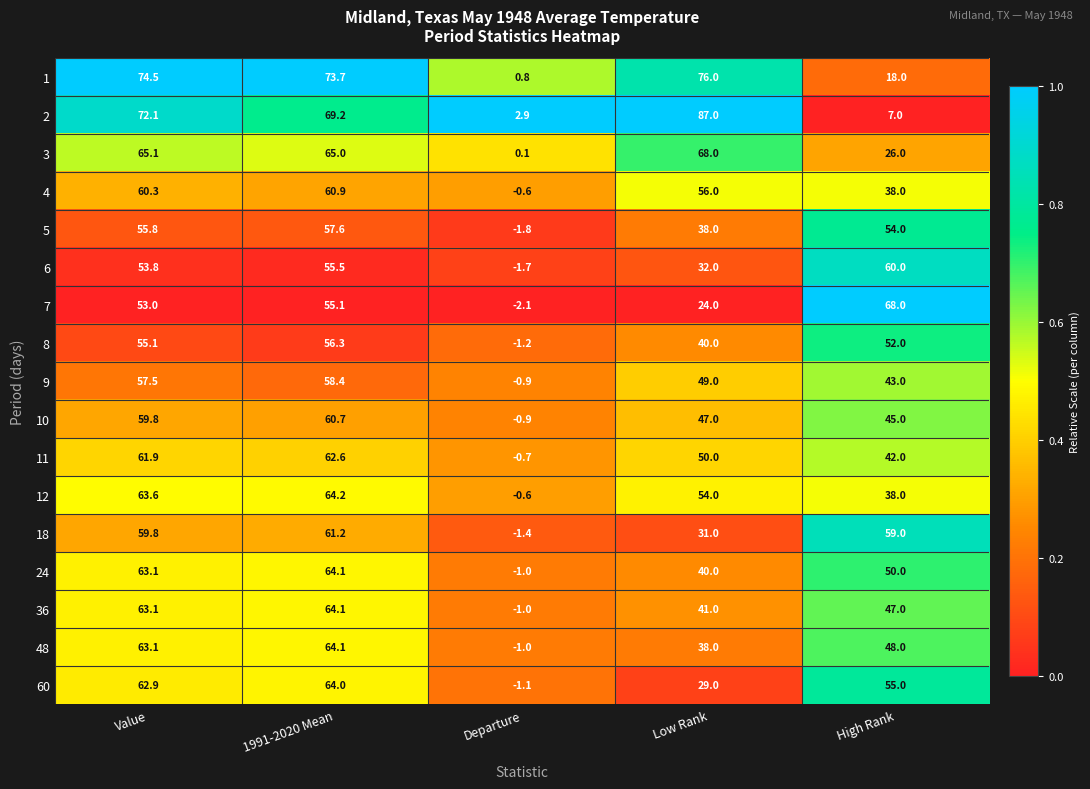

What is the maximum value shown in the chart?

87.0